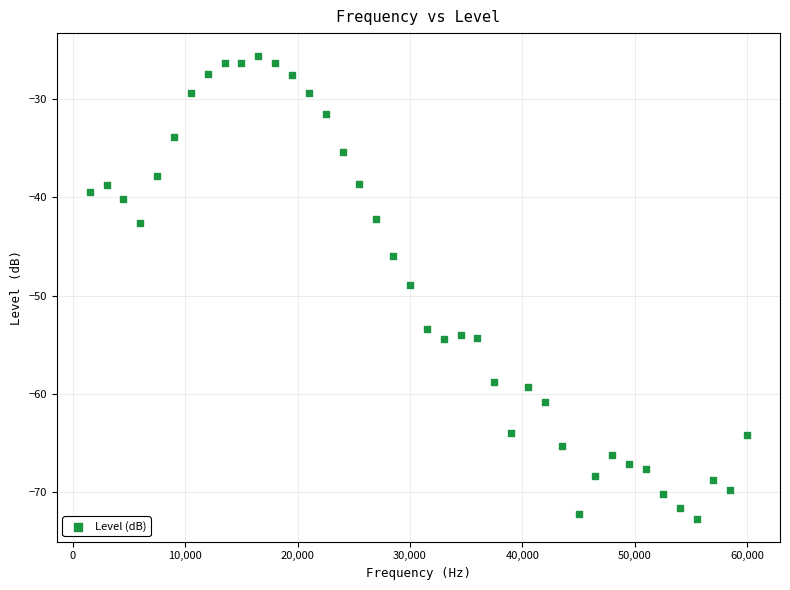

What is the range of X values (max minus min)?

58500.0